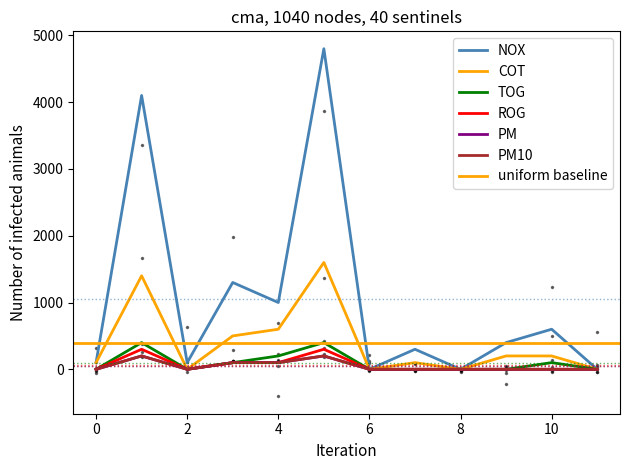

What is the average value of the ROG series?

66.7